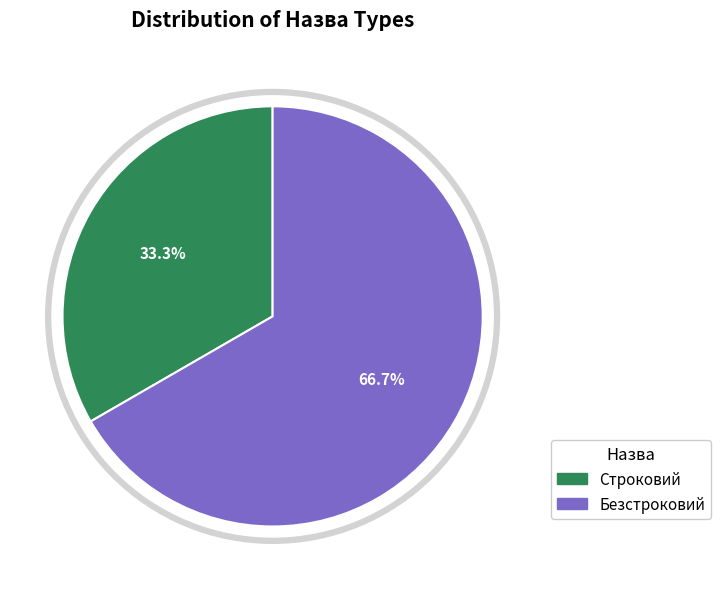

Which has a higher value, Строковий or Безстроковий?

Безстроковий